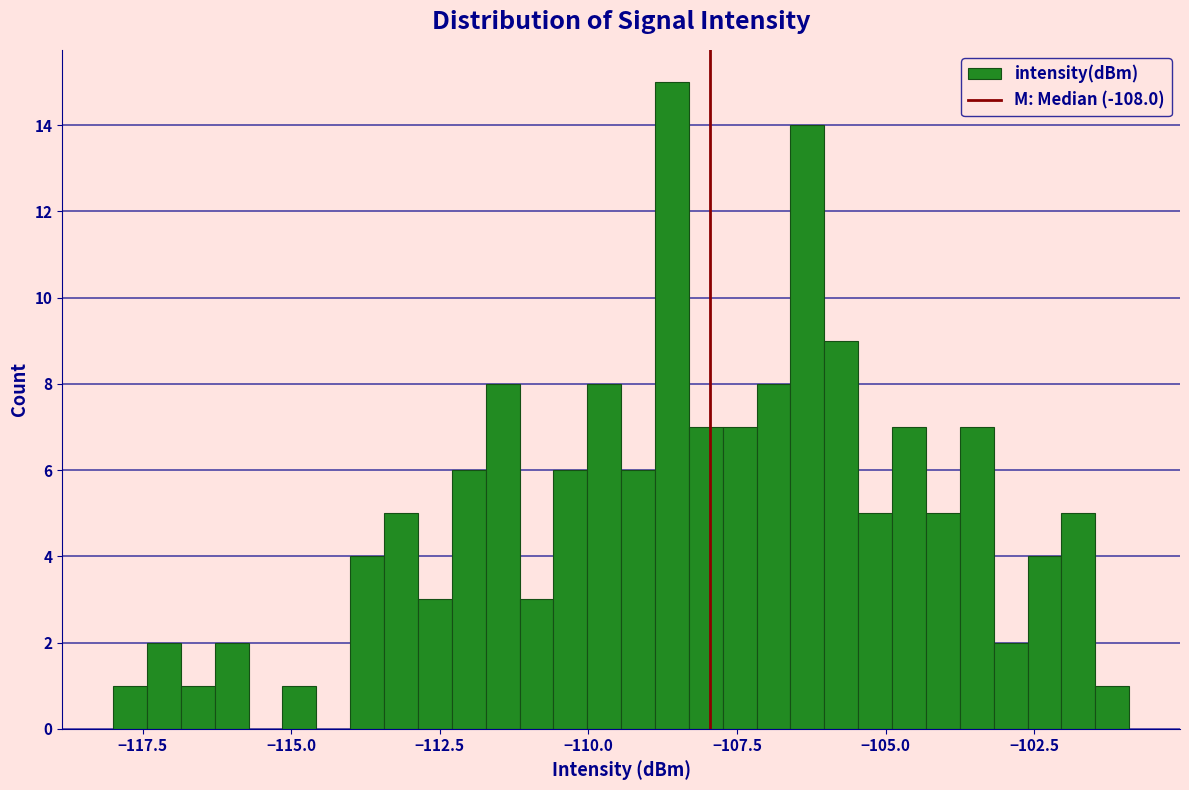

Around what value on the x-axis is the tallest bar? Give the approximate position of its centre, as read against the axis.

-108.5